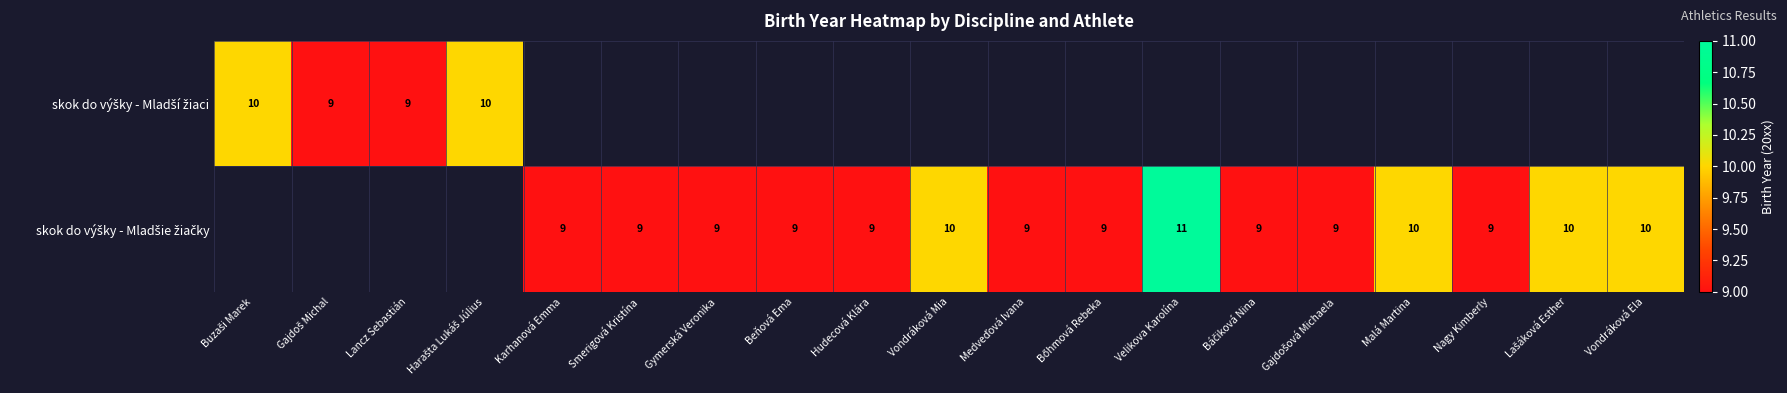

Is it true that skok do výšky - Mladší žiaci equals 16.9 at Harašta Lukáš Július?

False